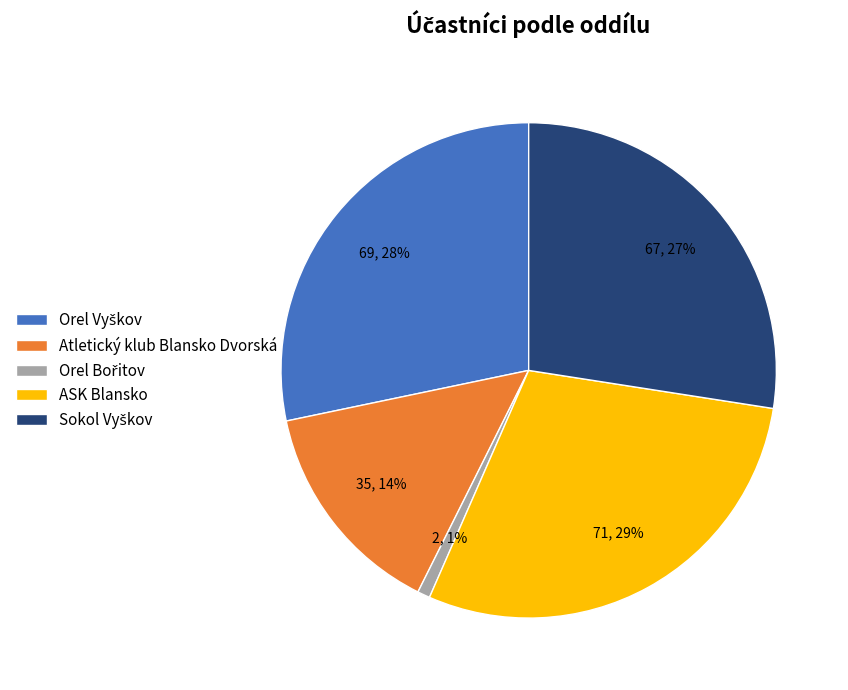

Does any single category account for the majority?

No